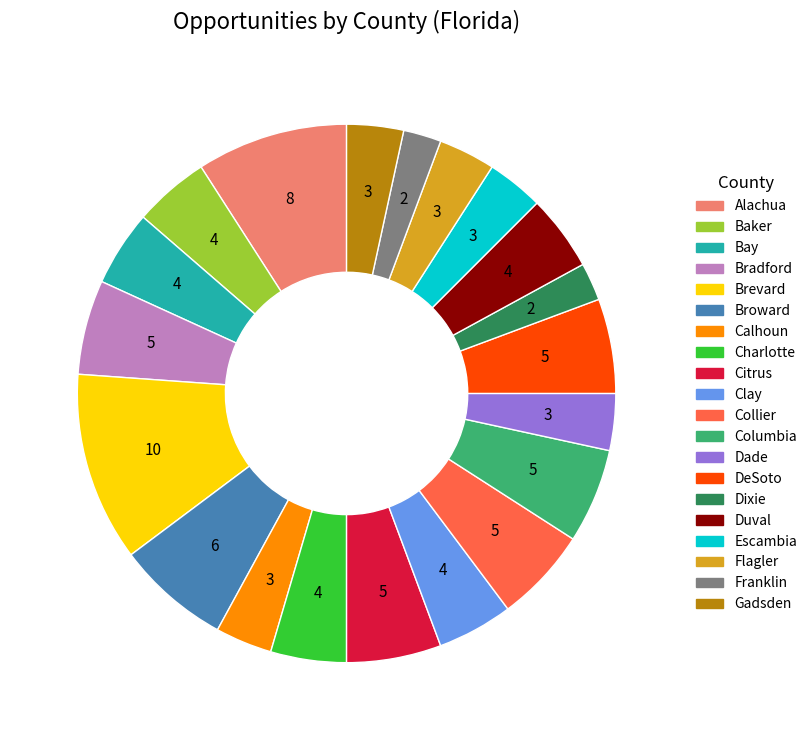

Approximately how many times larger is the value at Alachua compared to Broward?

1.3